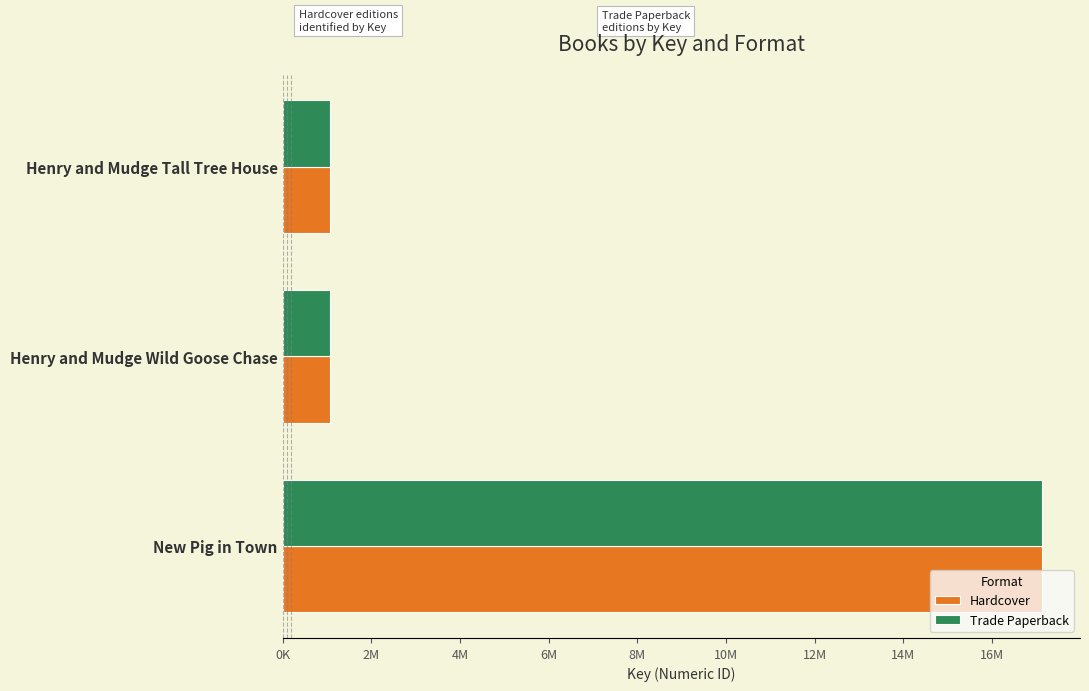

What are all the series names shown in the legend?

Hardcover, Trade Paperback